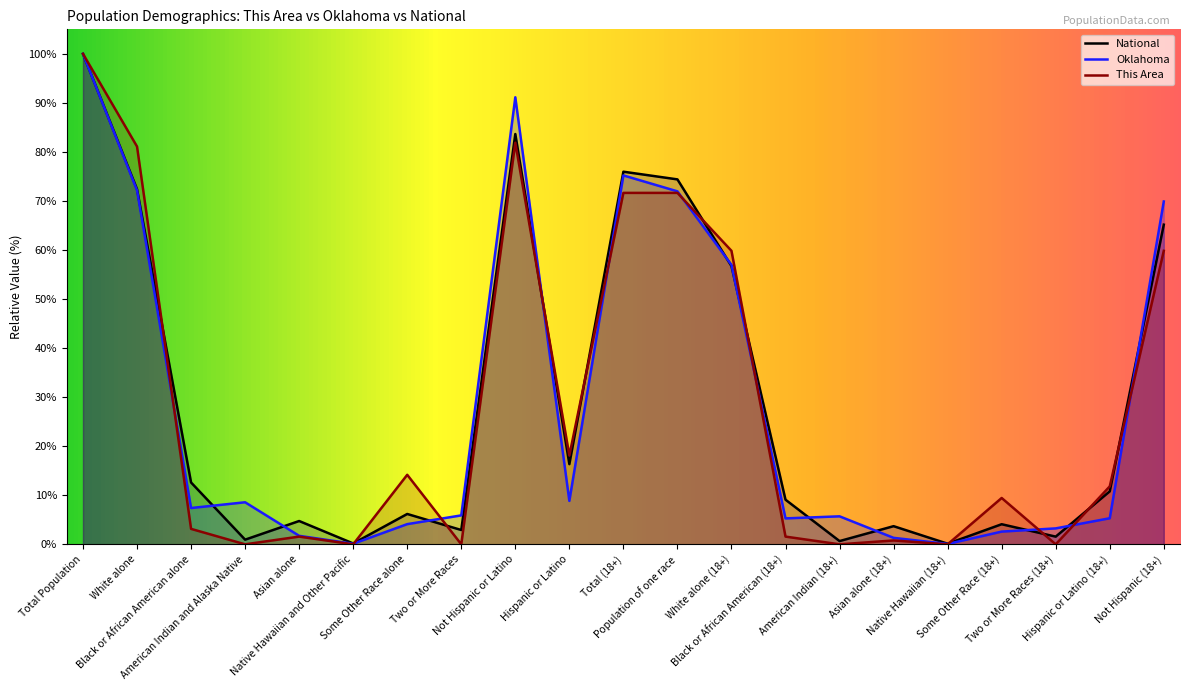

True or false: Oklahoma and This Area cross at least once.

True